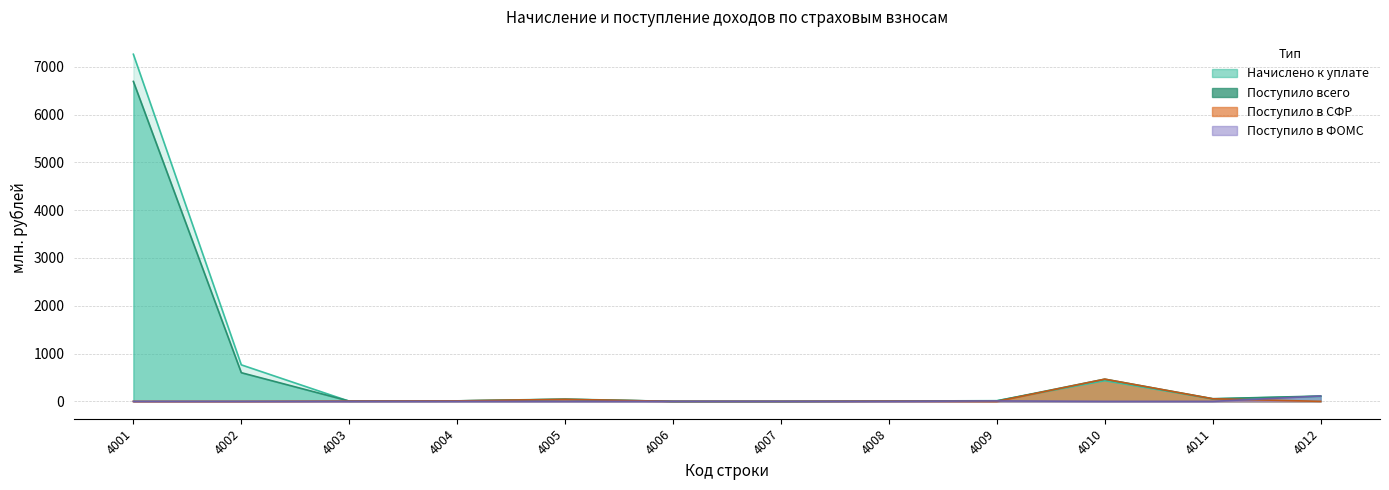

The value of Начислено к уплате at 4004 is 11.0. True or false?

True